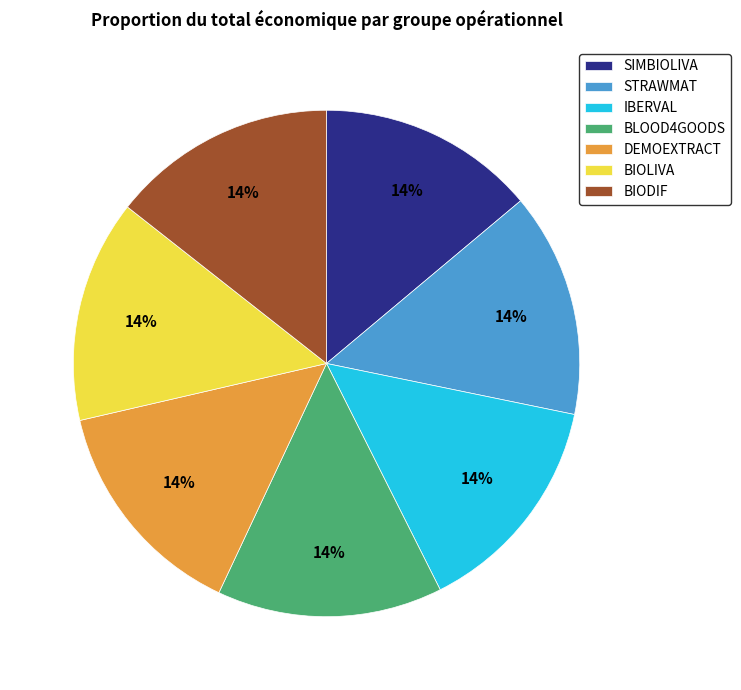

True or false: BIODIF accounts for 25% of the total.

False